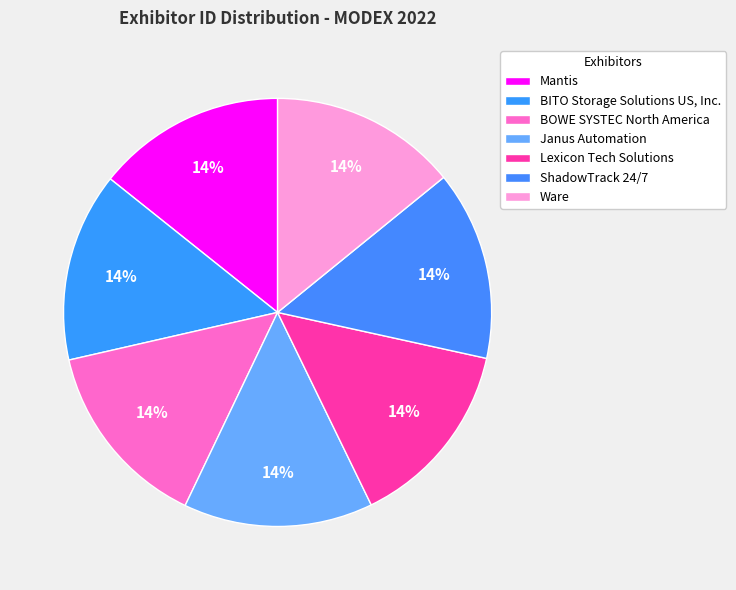

To the nearest percent, what is the combined percentage of Mantis and Lexicon Tech Solutions?

29%